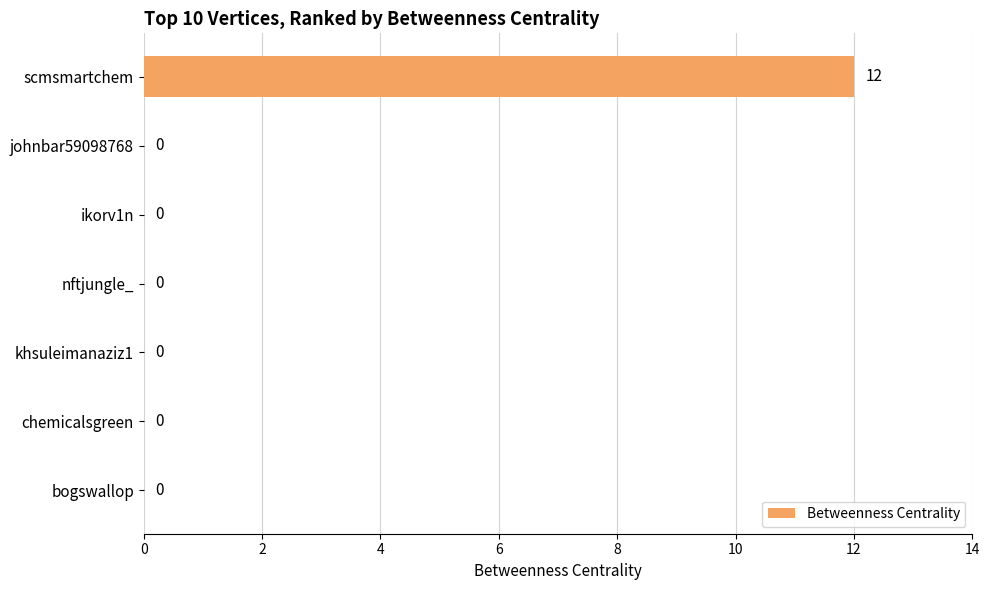

Between scmsmartchem and ikorv1n, which is larger?

scmsmartchem